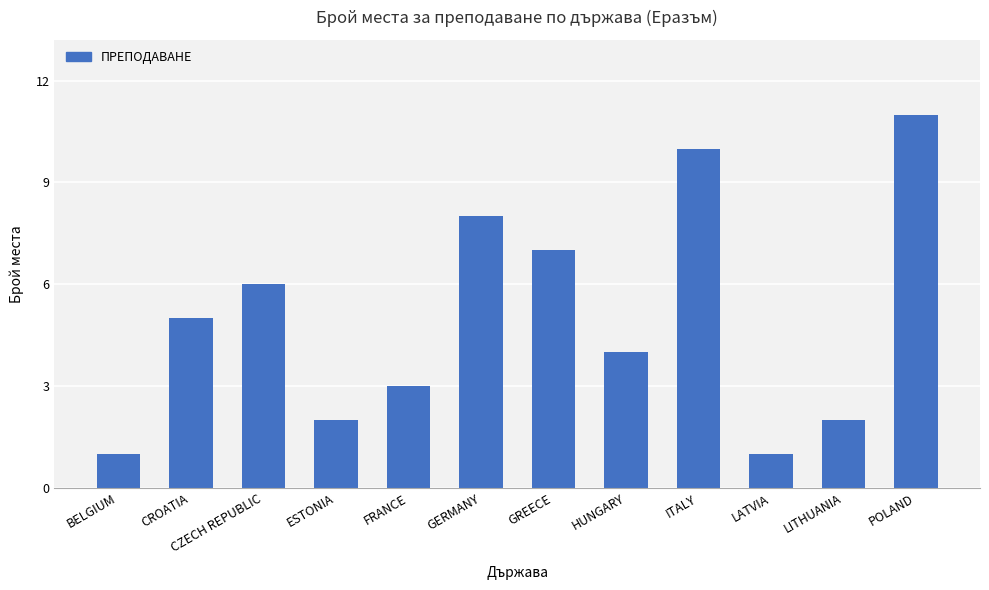

What is the label of the 10th bar from the left?

LATVIA